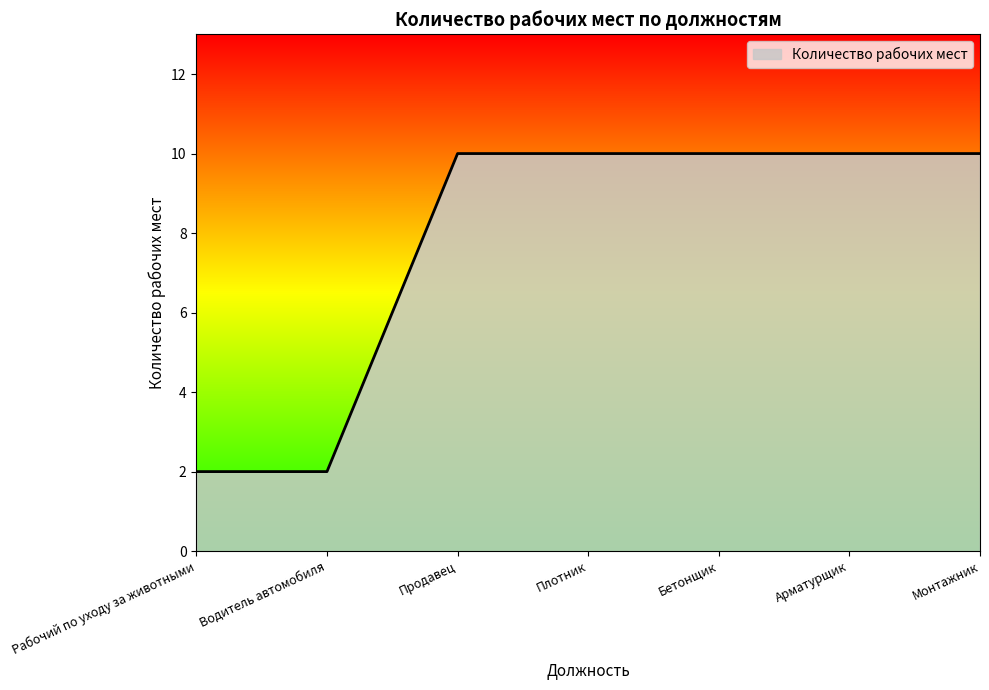

Reading right to left, list all the values displayed in this chart.

Монтажник=10	Арматурщик=10	Бетонщик=10	Плотник=10	Продавец=10	Водитель автомобиля=2	Рабочий по уходу за животными=2